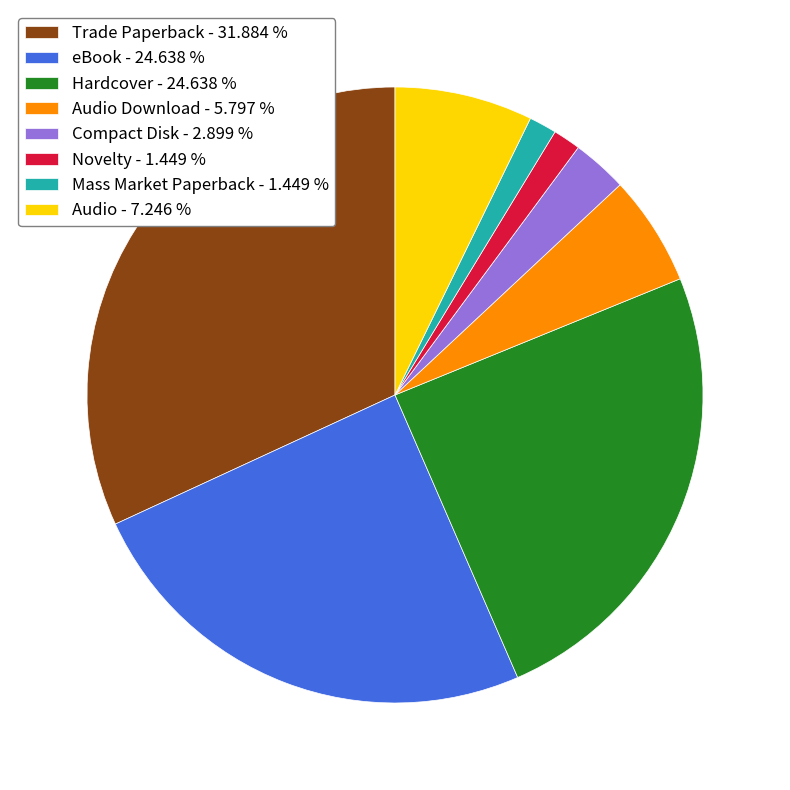

Count the number of slices in the pie.

8